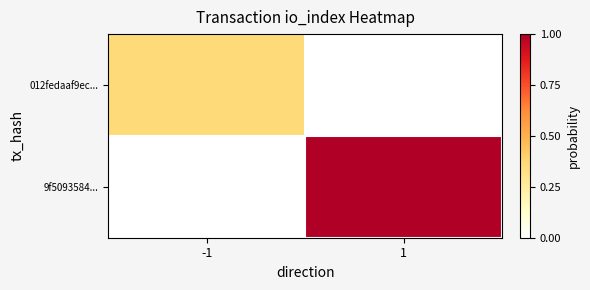

Which has a higher value, 1 or -1?

-1